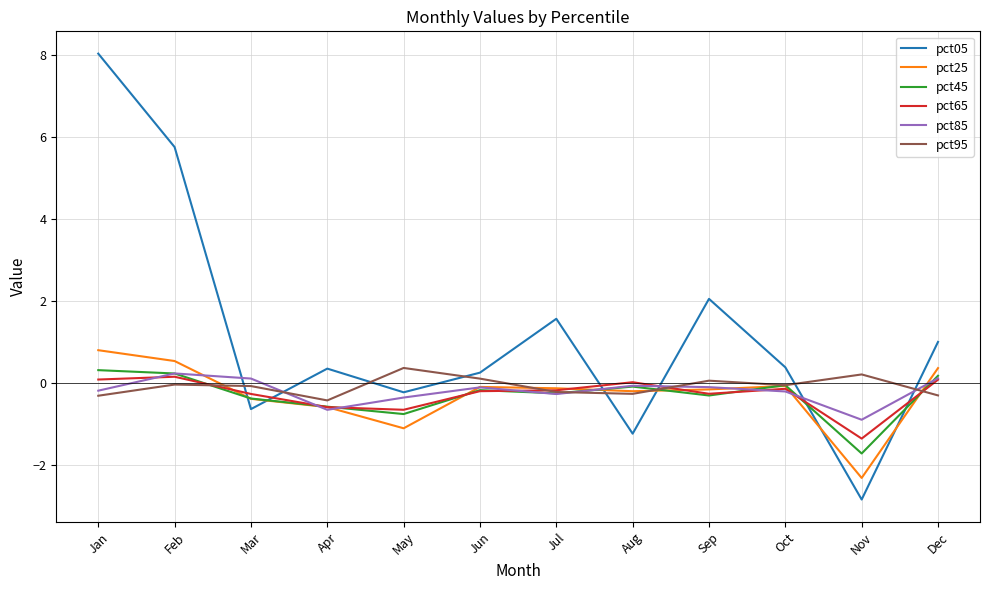

What is the maximum value for pct85?

0.2